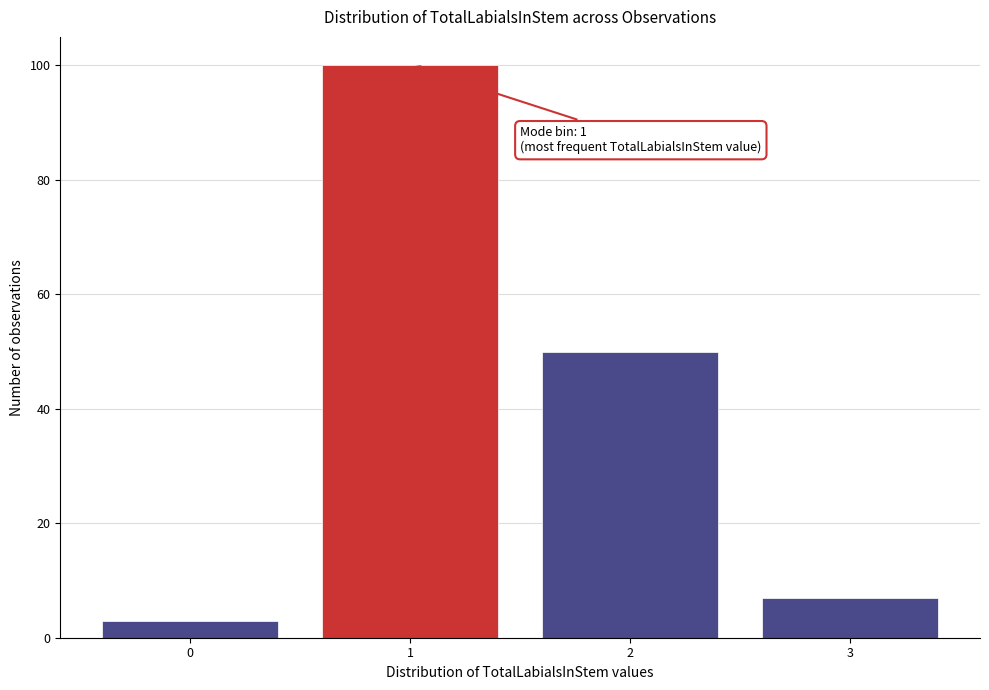

Reading left to right, list all the values displayed in this chart.

0=3	1=100	2=50	3=7